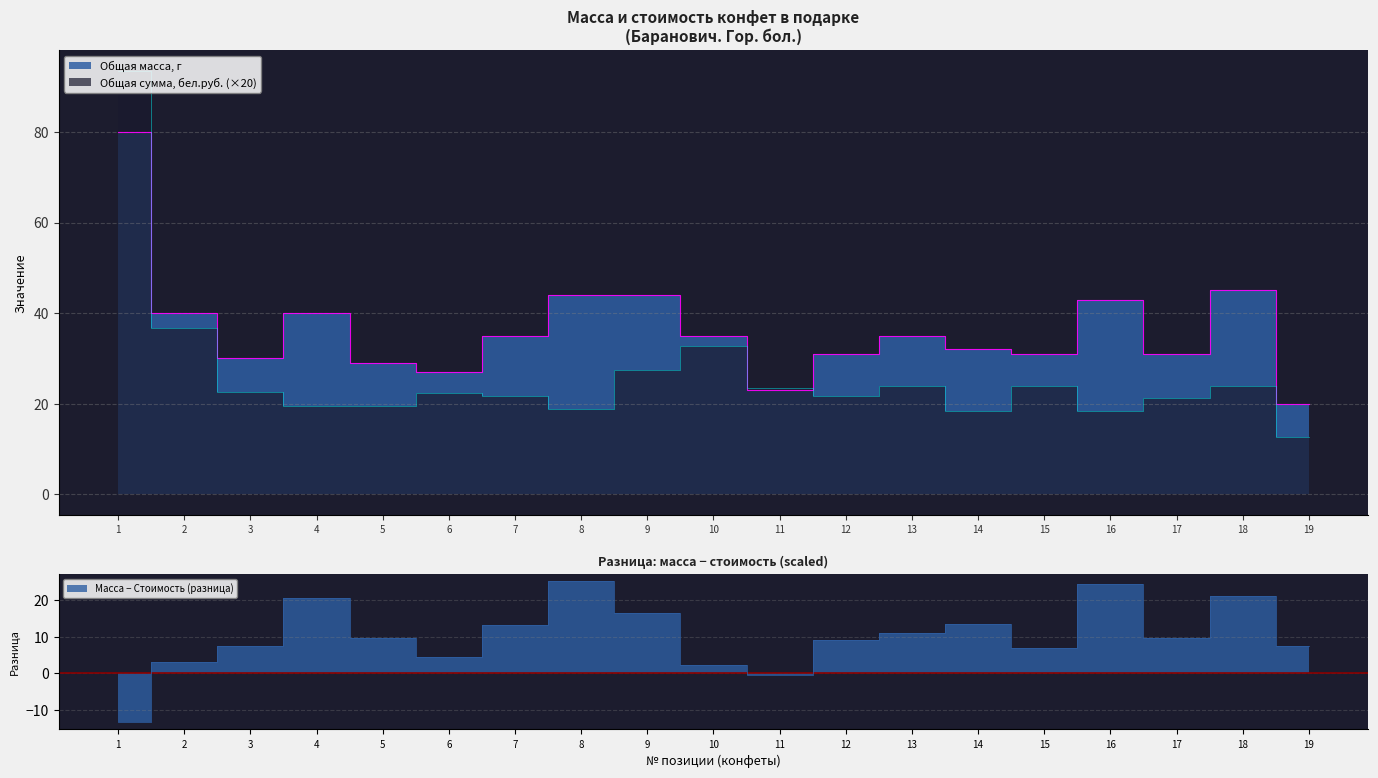

At how many categories does at least one series exceed 85?

1